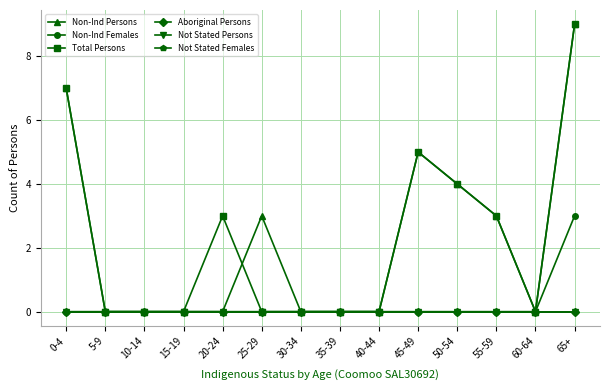

Does the chart have visible grid lines?

Yes